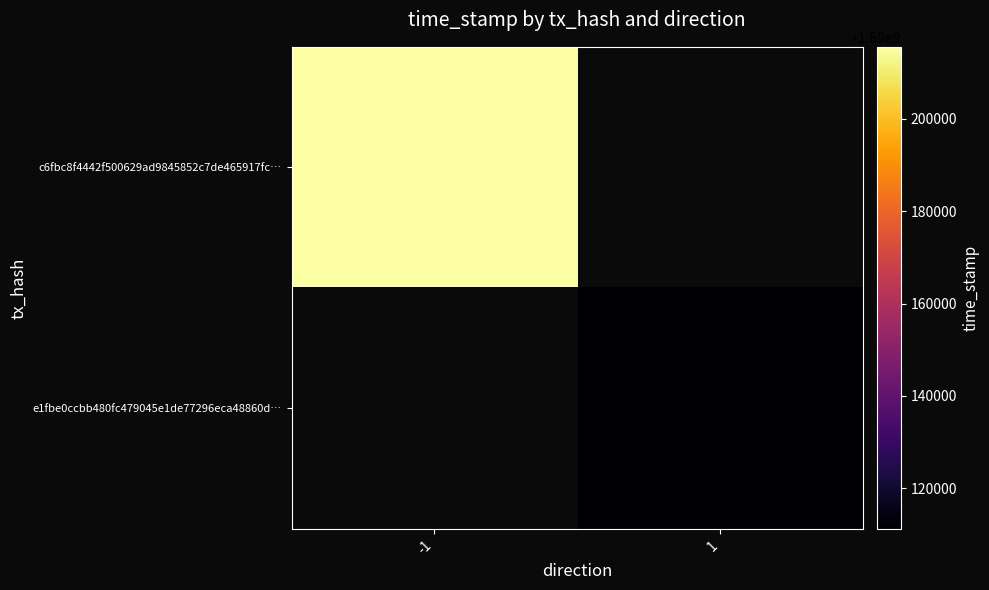

Which category has the highest value across all series?

-1